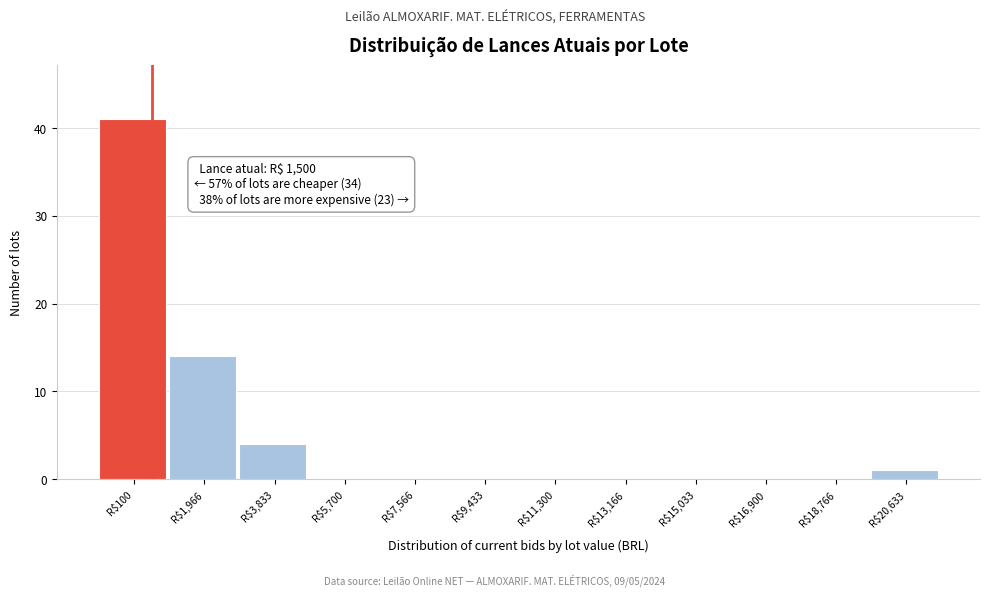

At which label is the value closest to 20?

R$1,966